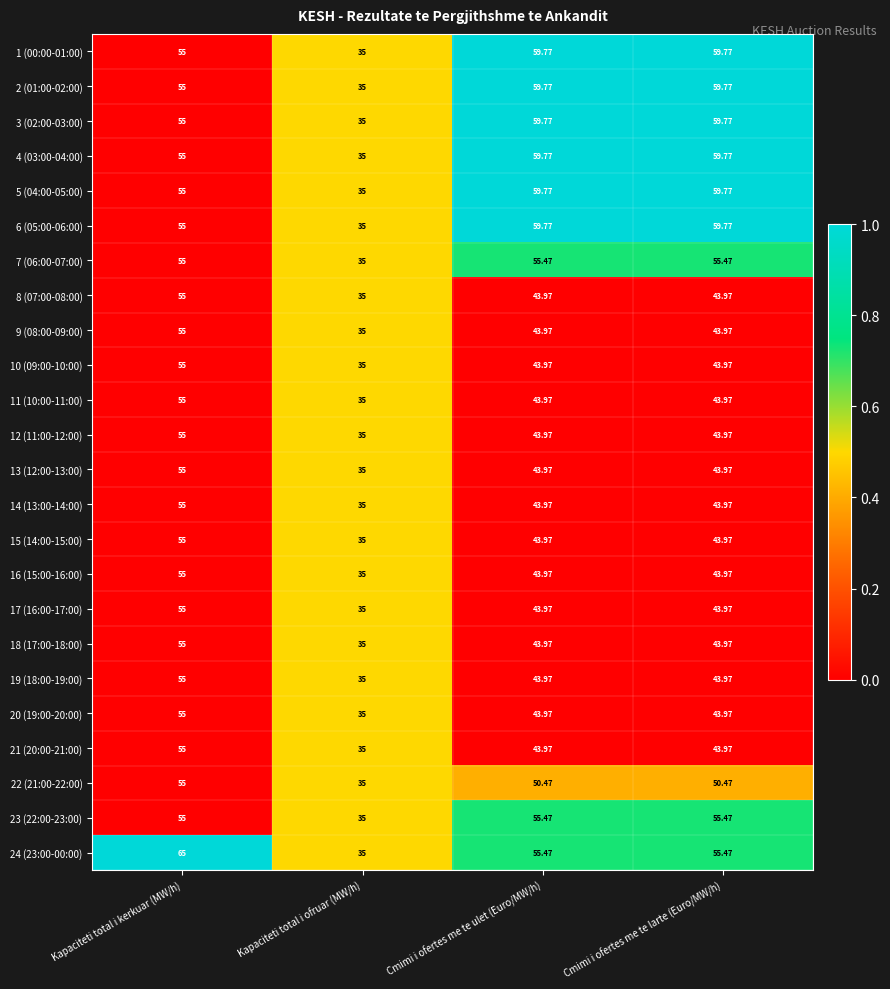

Count the number of data series in this chart.

24